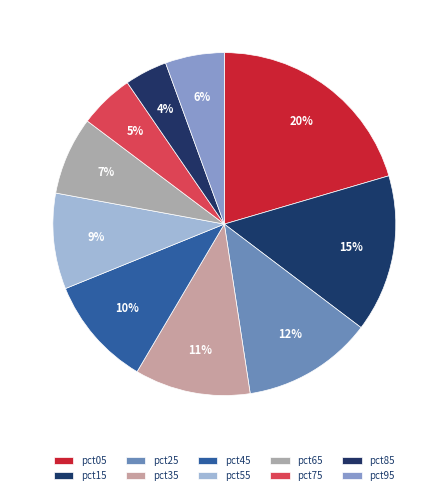

Which slice is the largest?

pct05